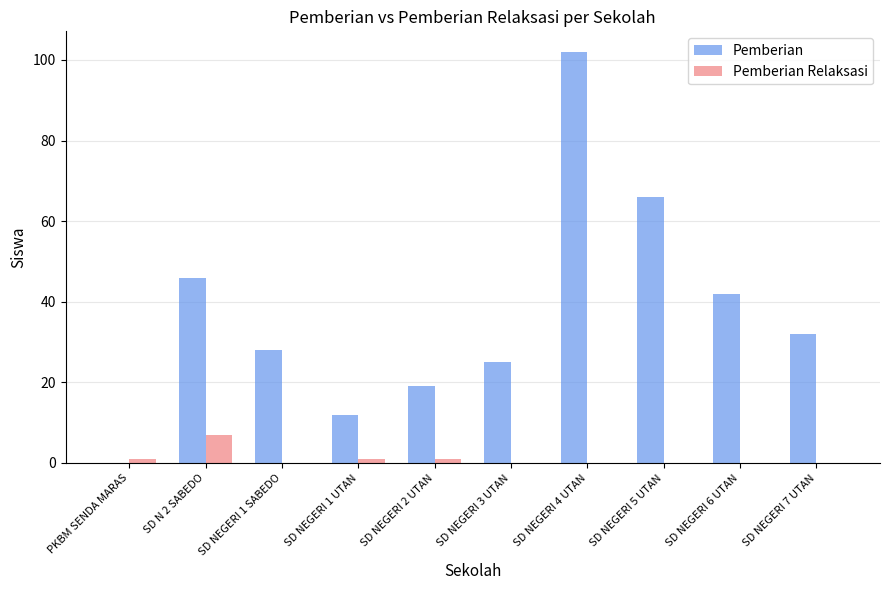

Is it true that Pemberian equals 12 at SD NEGERI 1 UTAN?

True